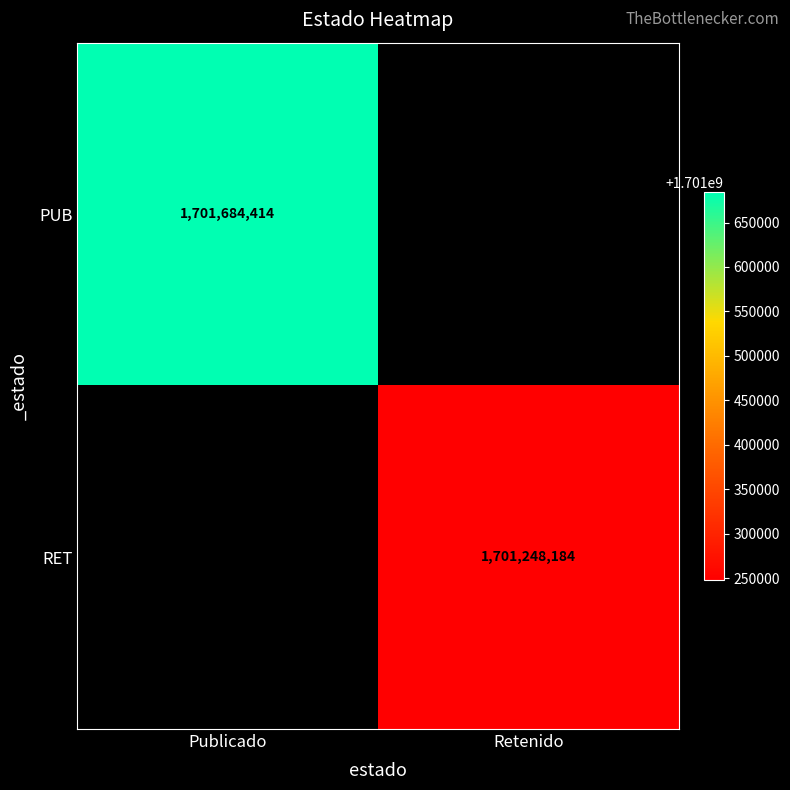

The value of RET at Retenido is 3030042133. True or false?

False